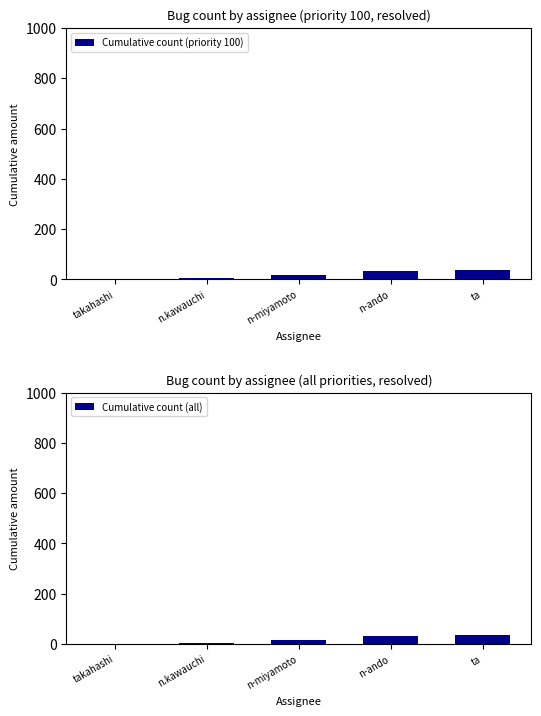

Count the number of categories in the chart.

5